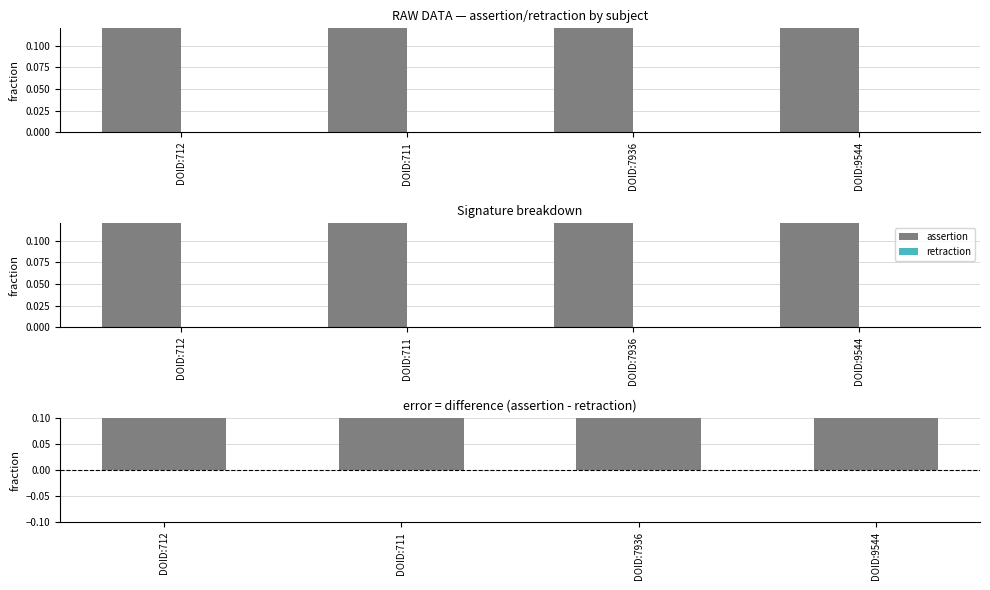

What is the label of the 2nd bar from the right?

DOID:7936